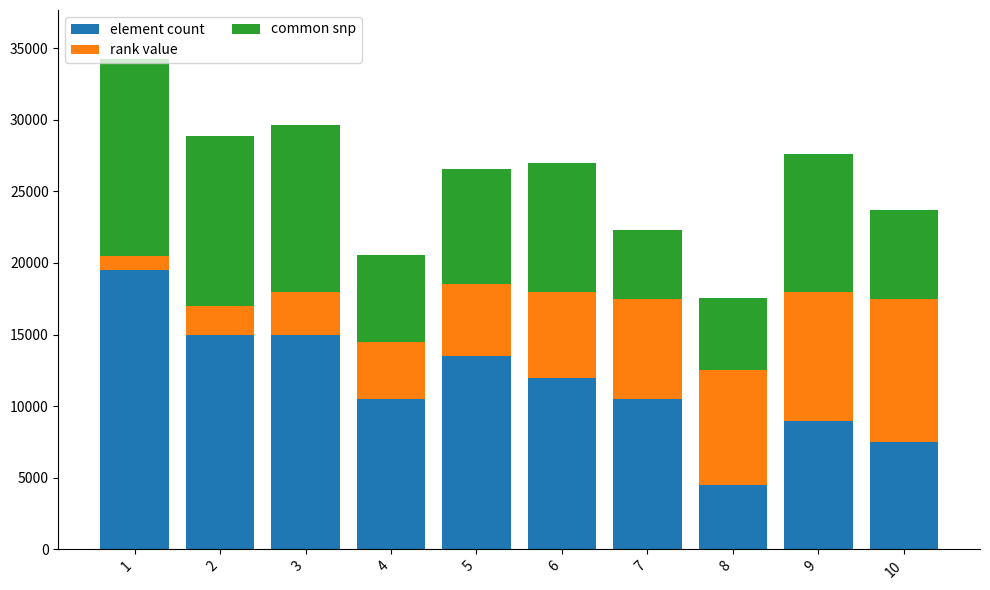

The value of element count at 8 is 4500. True or false?

True